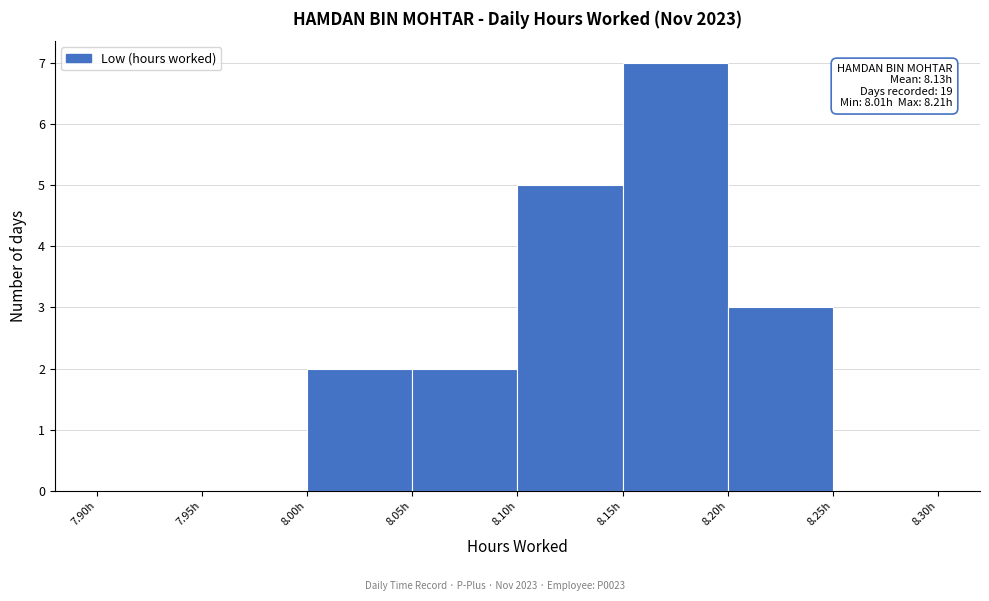

Which range on the x-axis has the tallest bar?

8.15 to 8.20